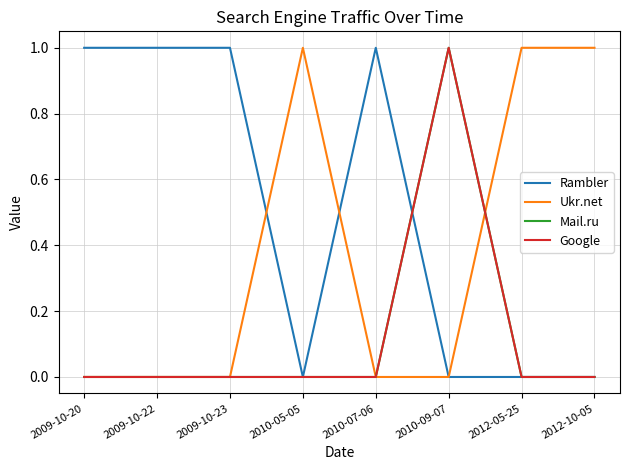

Which series has the largest total across all categories?

Rambler